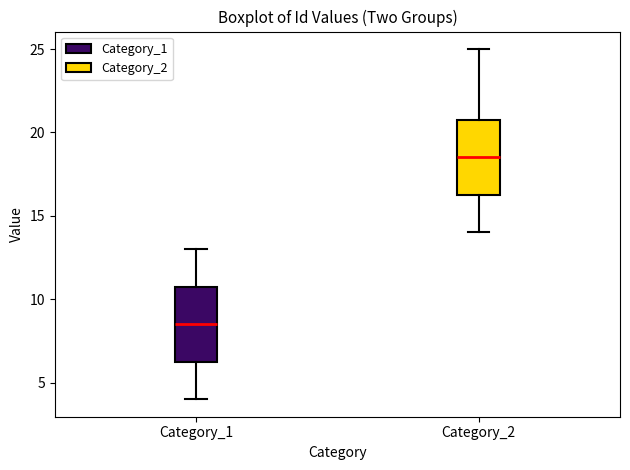

Reading left to right, read every box against the y-axis: the position of its median line, the range the box covers, and the ends of its whiskers. The values are not printed on the chart, so give them approximately, as read against the axis.

Category_1: median 8.5, box 6.5 to 11.0, whiskers 4.0 to 13.0
Category_2: median 18.5, box 16.5 to 21.0, whiskers 14.0 to 25.0